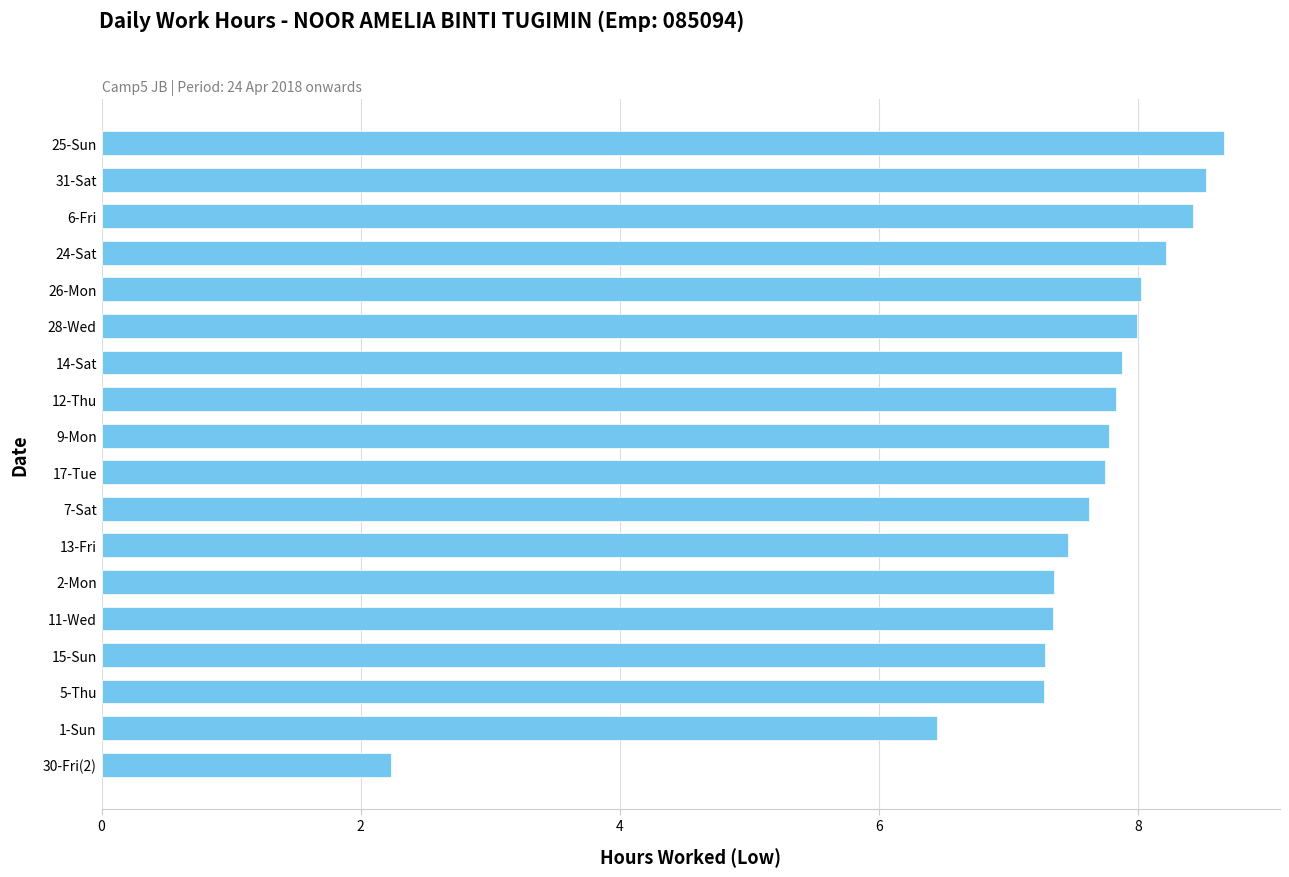

True or false: the data shows 0.9 at 30-Fri(2).

False